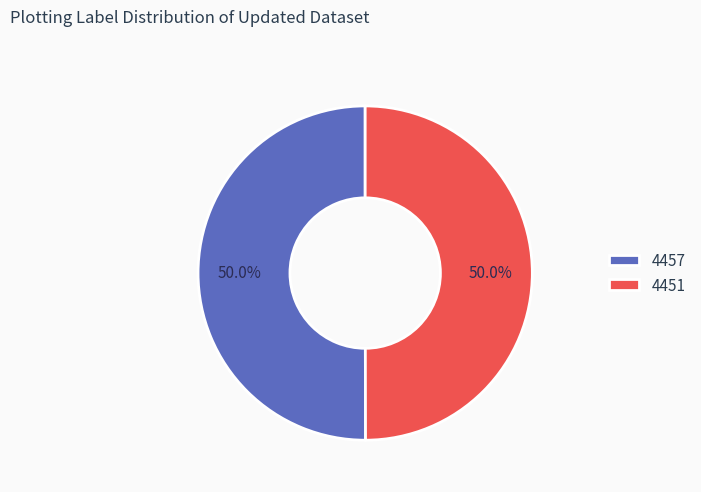

What is the ratio of the value at 4451 to the value at 4457?

1.0